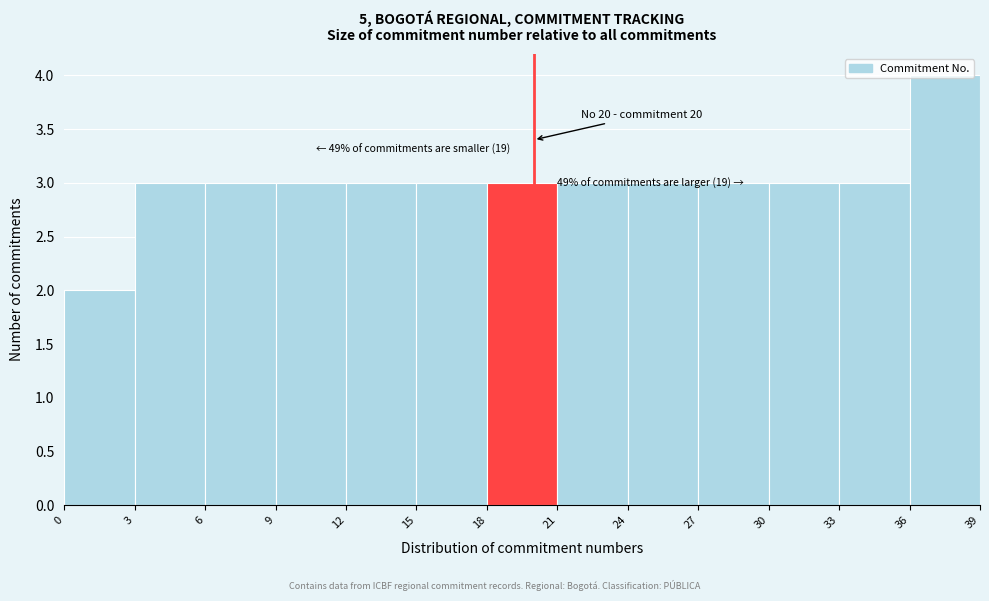

Over which range of the x-axis is the bar tallest?

36 to 39